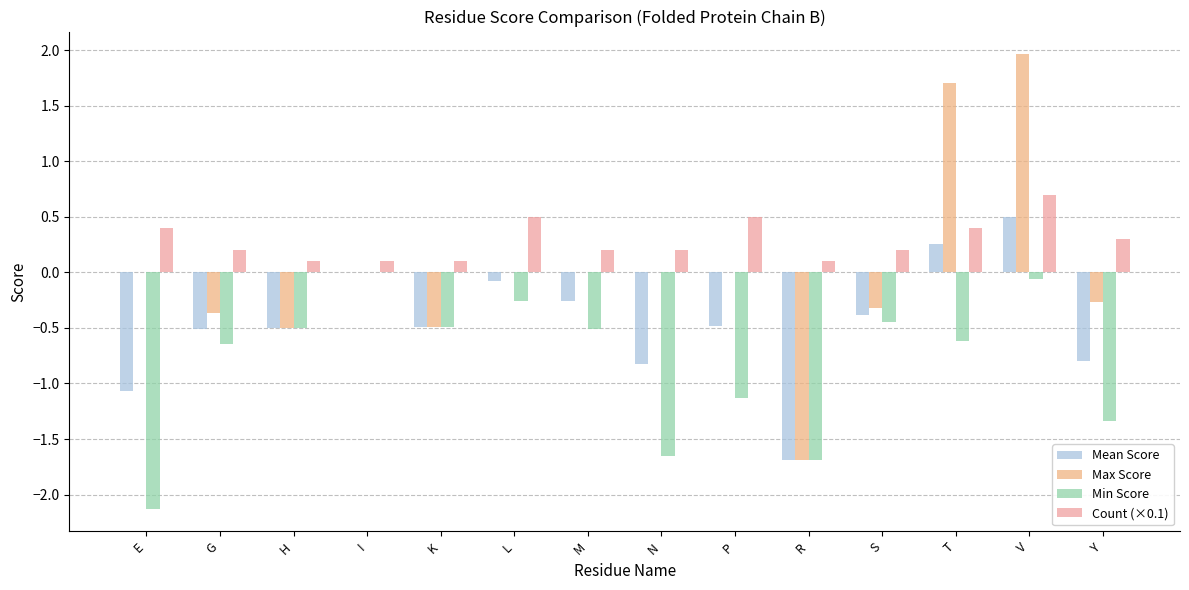

Count the number of data series in this chart.

4